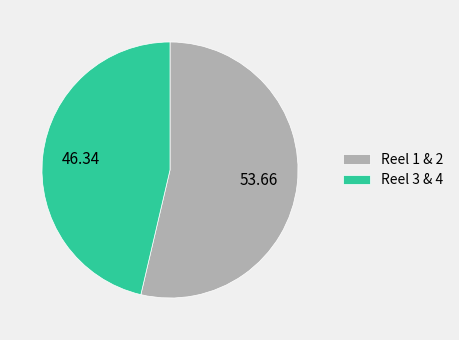

Which category has the biggest portion of the pie?

Reel 1 & 2